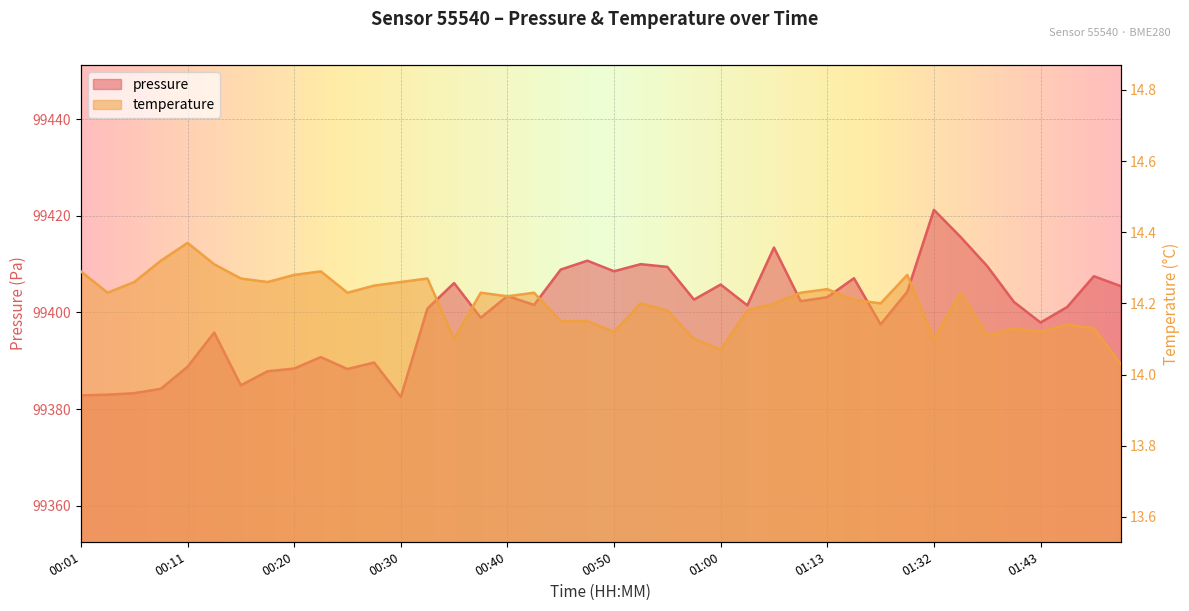

In temperature, how many points are lower than both neighbors (excluding endpoints)?

11